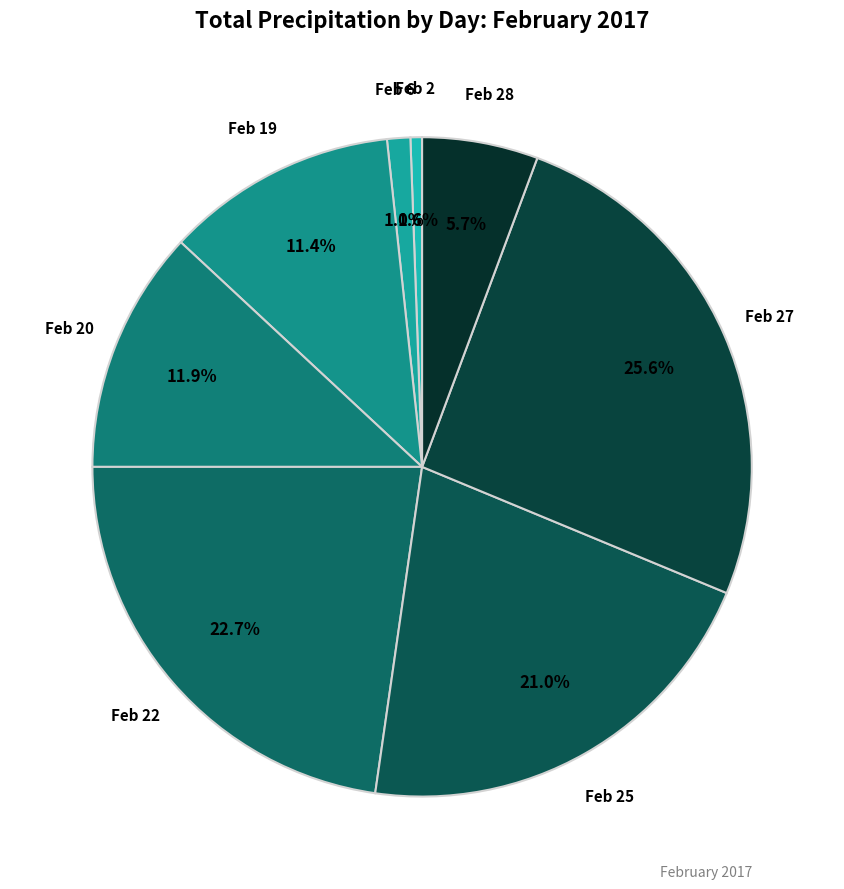

How many slices are in this pie chart?

8